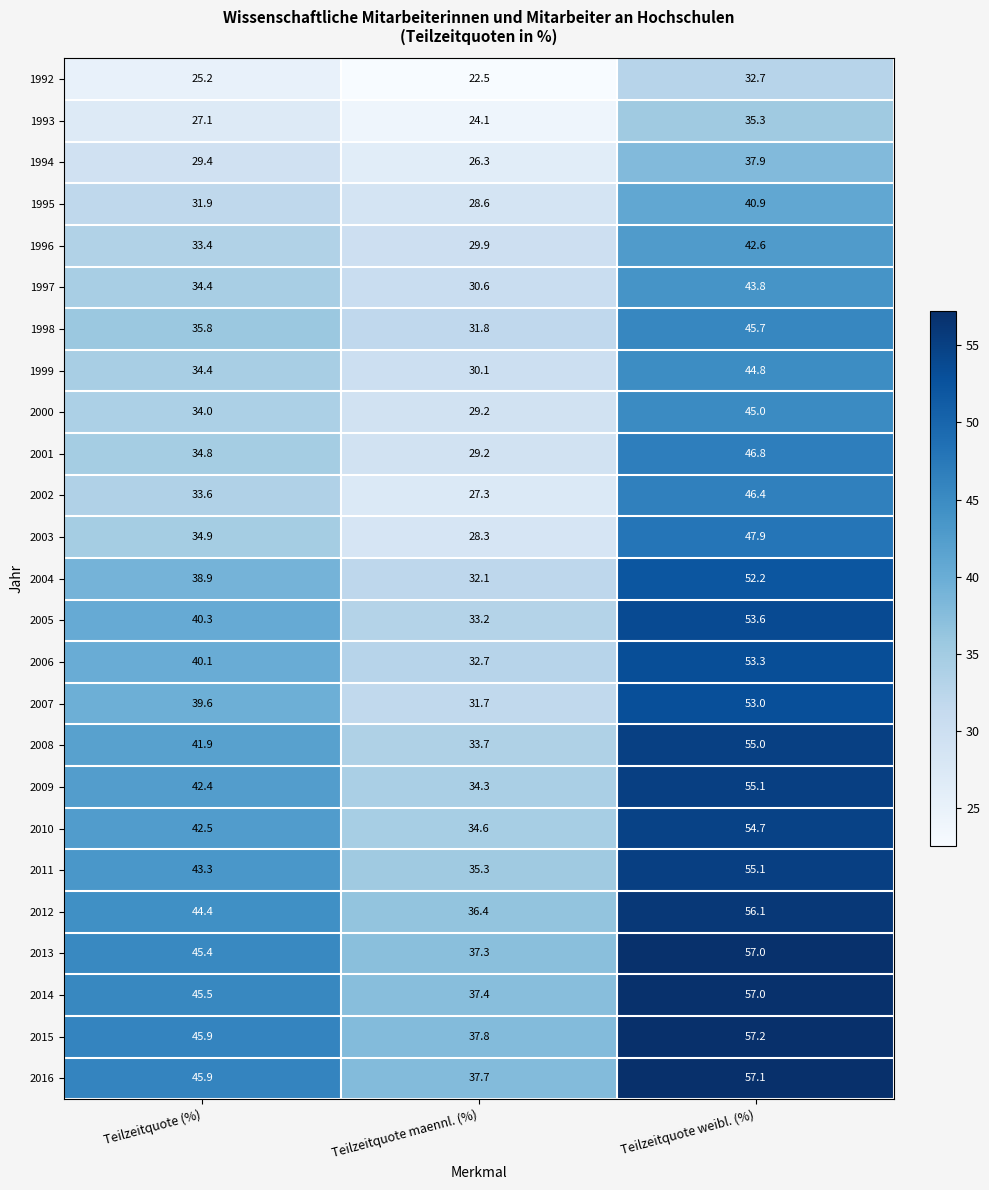

How many distinct data groups are displayed?

25